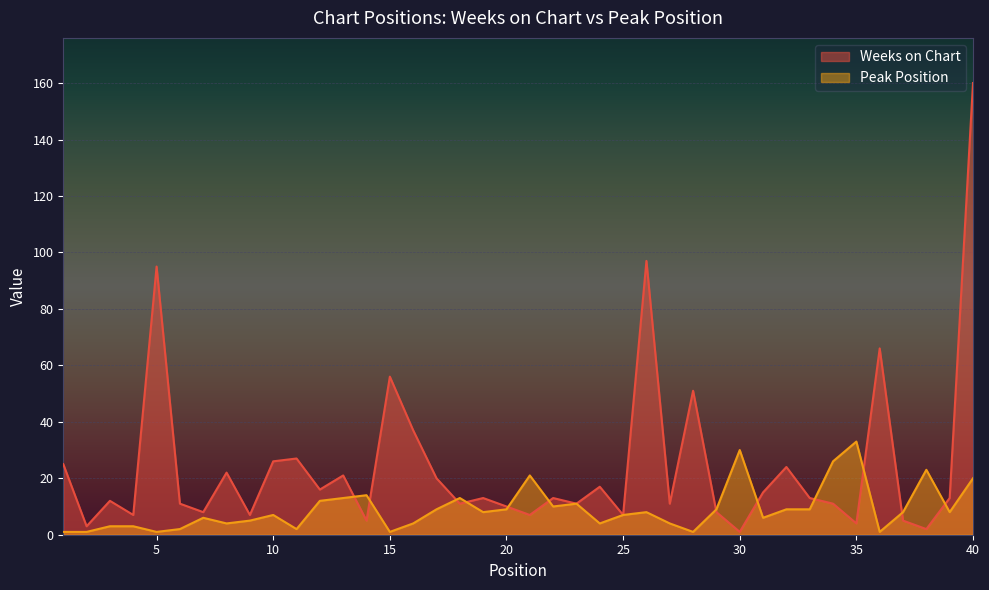

What is the value of the Peak Position point at the 36th from the left?

1